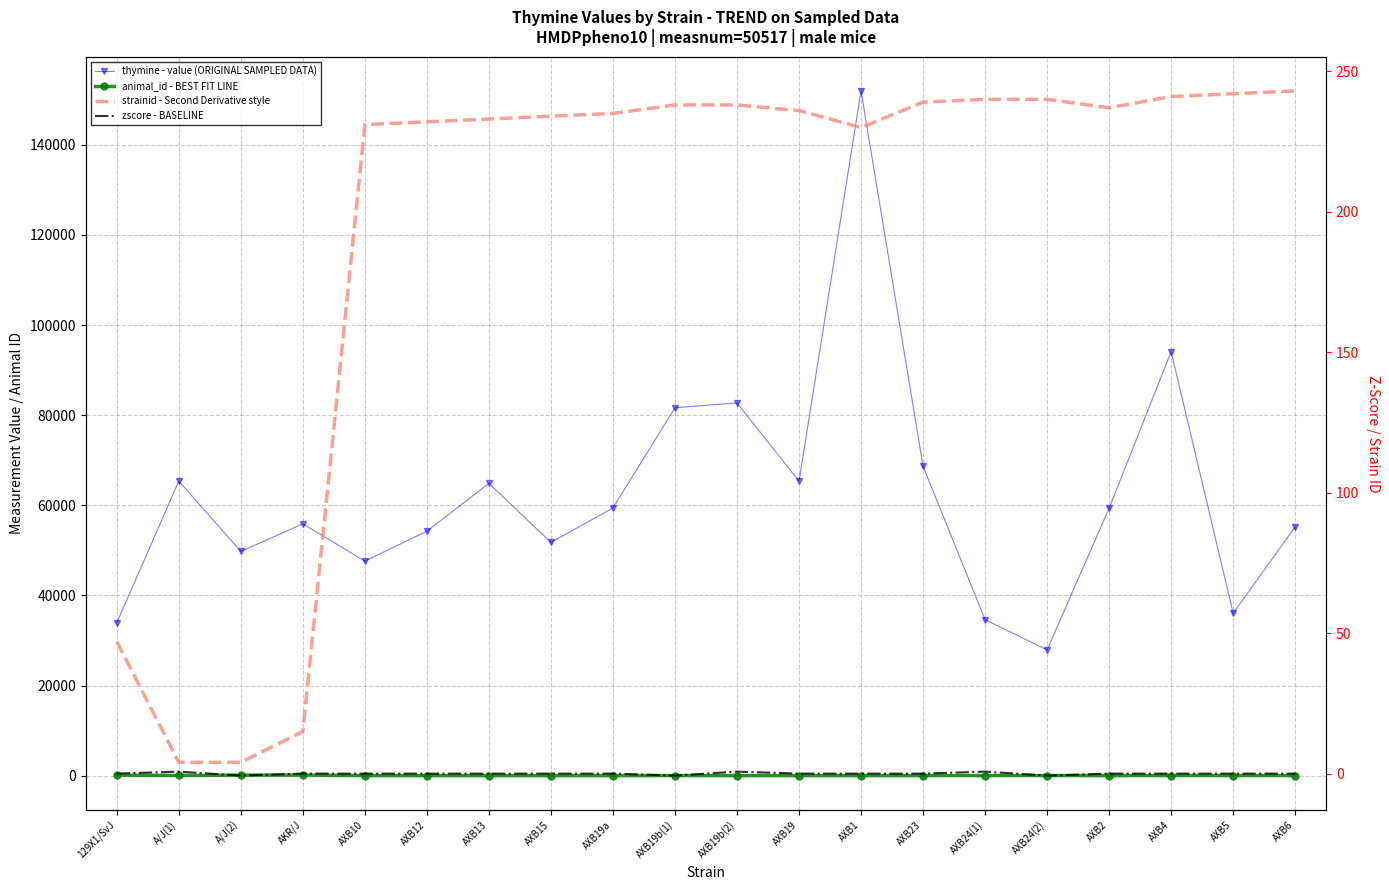

Is this an area chart (filled region under the line)?

No